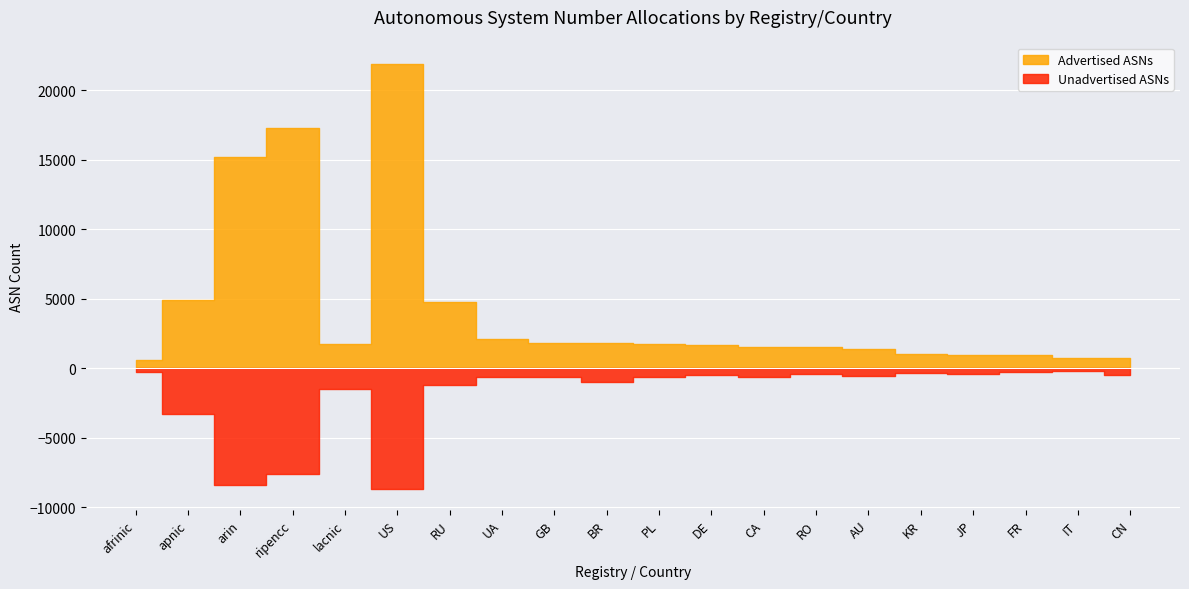

What is the difference between the second highest and second lowest values in the Unadvertised ASNs series?

8116